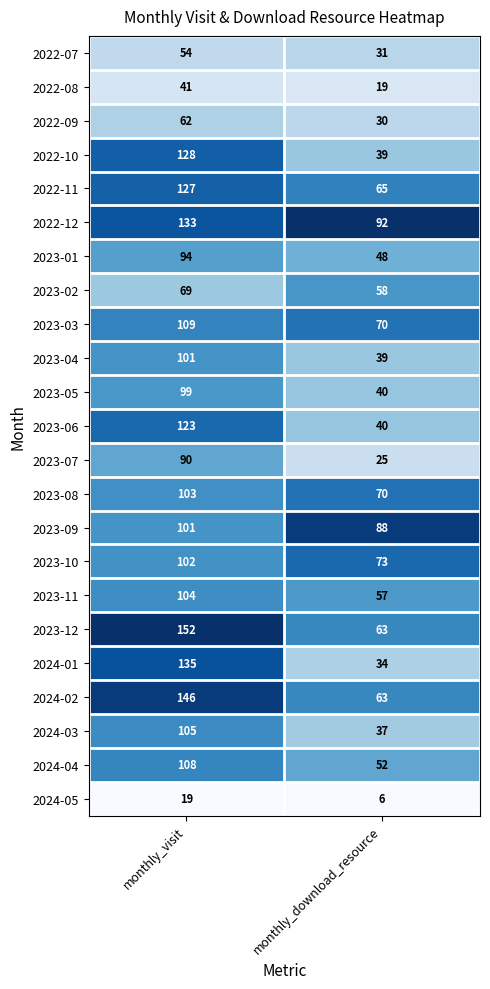

List the labels in order of 2023-01 value, largest first.

monthly_visit, monthly_download_resource